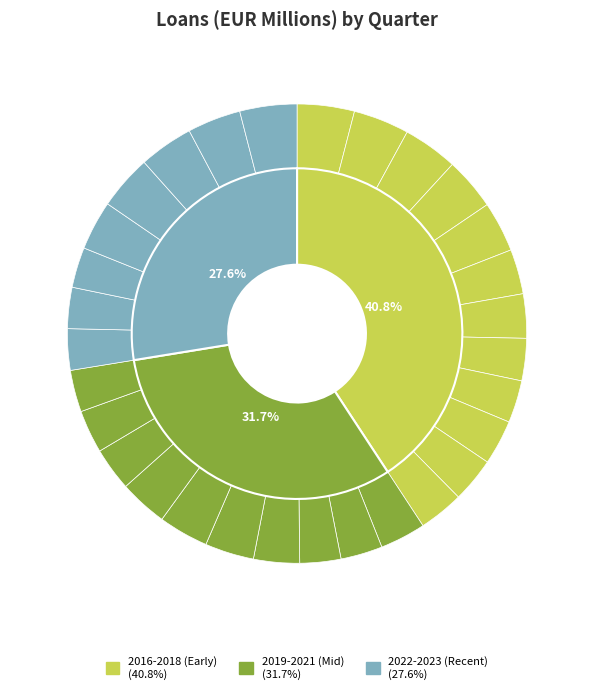

Rank the categories by value from lowest to highest.

2022-Q3, 2020-Q1, 2022-Q2, 2022-Q1, 2019-Q4, 2021-Q4, 2018-Q2, 2018-Q3, 2021-Q3, 2021-Q2, 2018-Q1, 2017-Q4, 2019-Q1, 2018-Q4, 2019-Q2, 2019-Q3, 2020-Q2, 2021-Q1, 2020-Q3, 2022-Q4, 2020-Q4, 2017-Q3, 2017-Q2, 2023-Q3, 2023-Q2, 2023-Q1, 2017-Q1, 2016-Q4, 2023-Q4, 2016-Q3